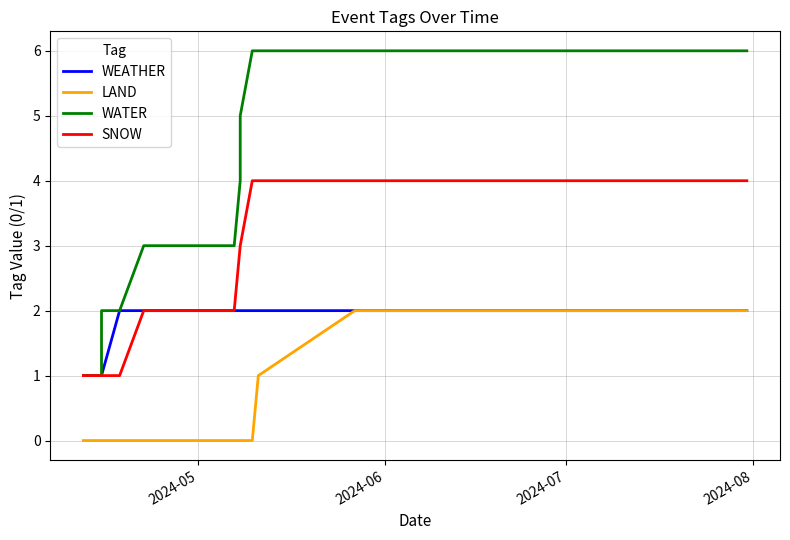

What is the average value of the LAND series?

1